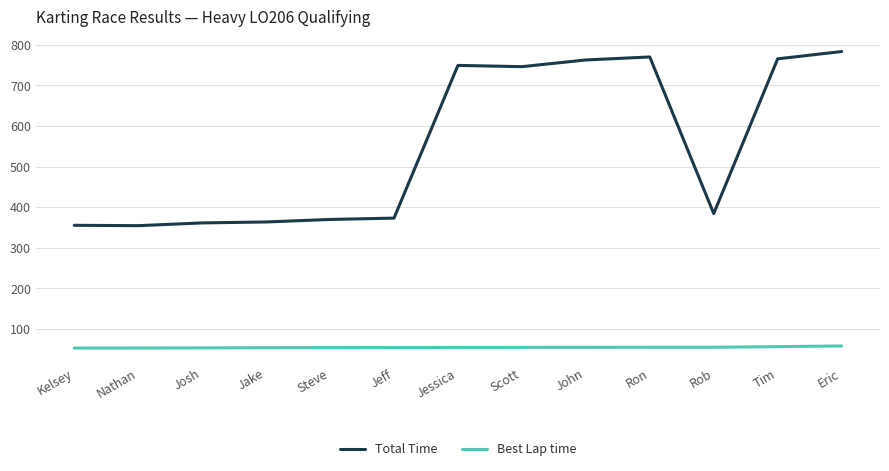

Rank the series by their average value, from highest to lowest.

Total Time, Best Lap time